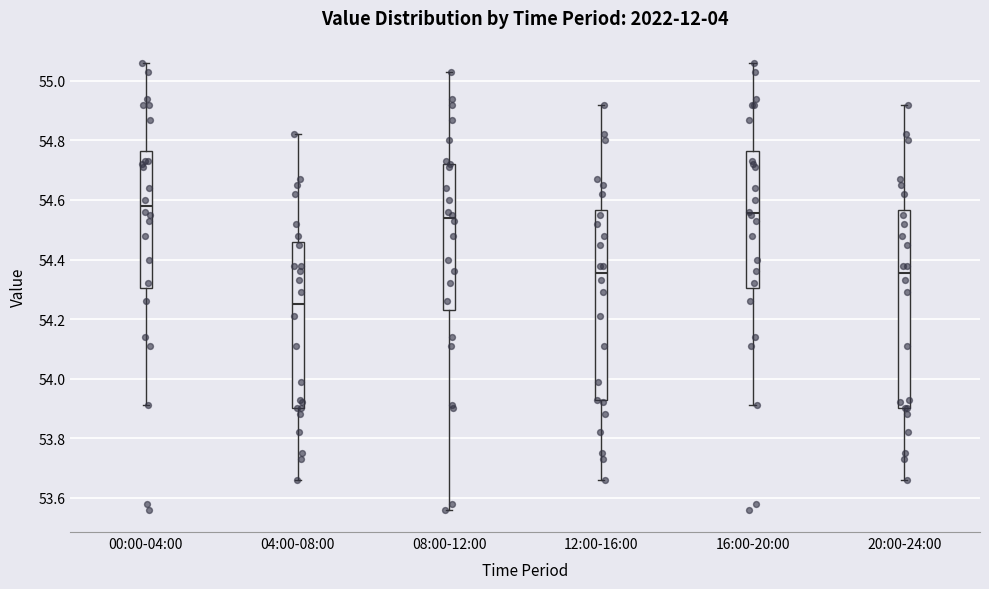

Where does the upper whisker of the box for 08:00-12:00 end on the y-axis? The values are not printed on the chart, so give them approximately, as read against the axis.

55.04